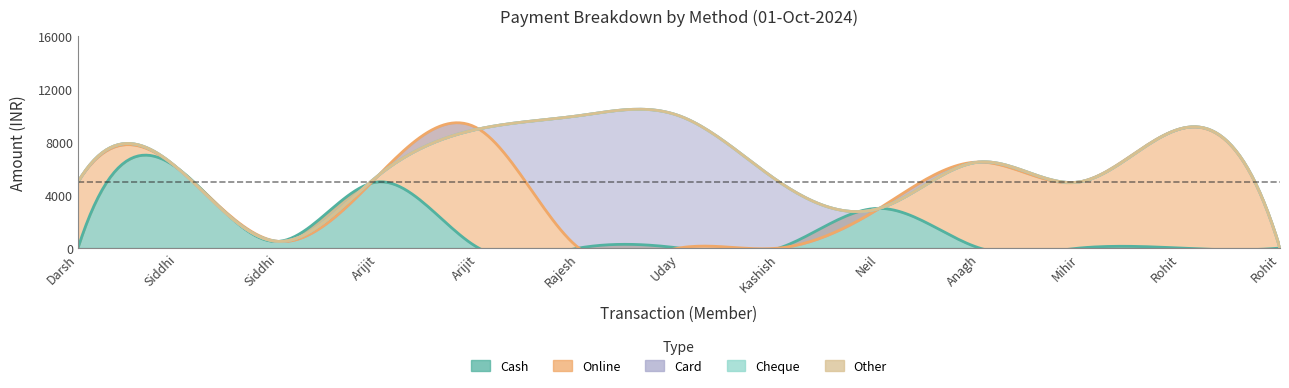

What is the total value across all series at 9?

6500